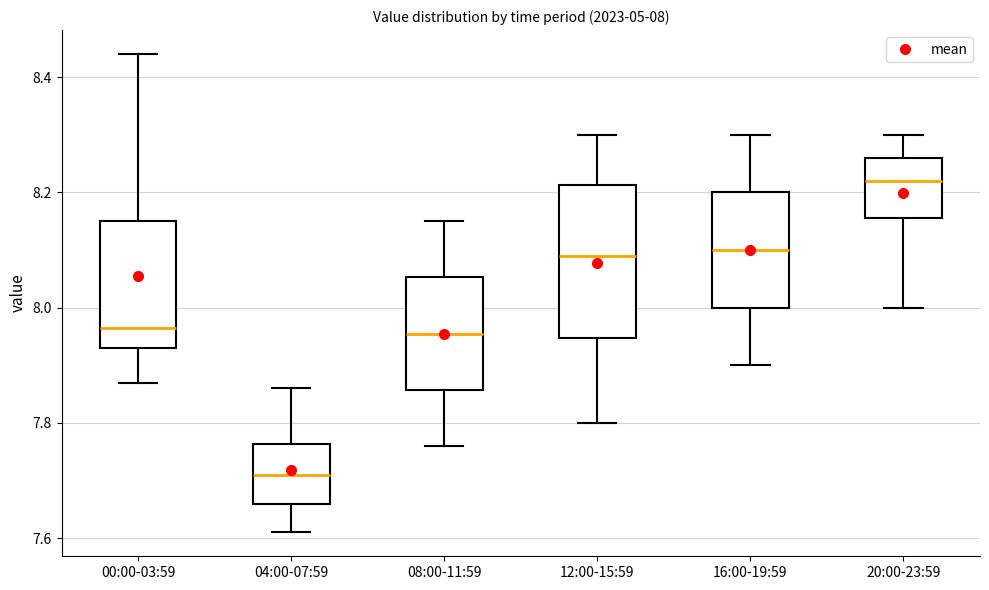

Which box's median line is the lowest?

04:00-07:59